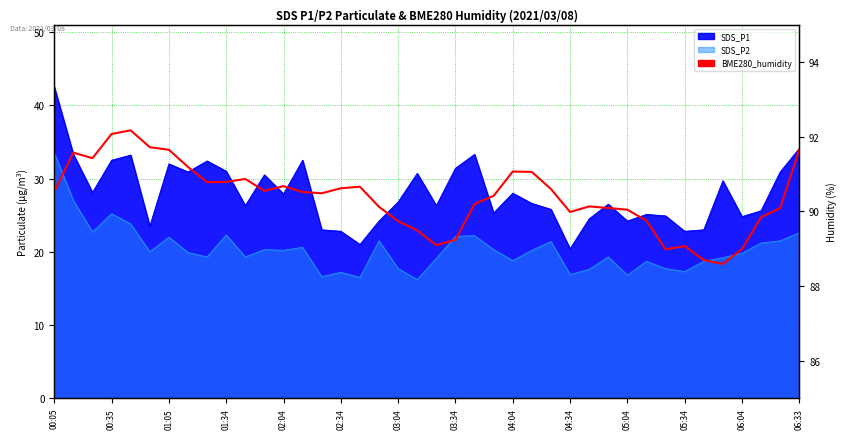

What is the label of the 9th point from the left?

04:04